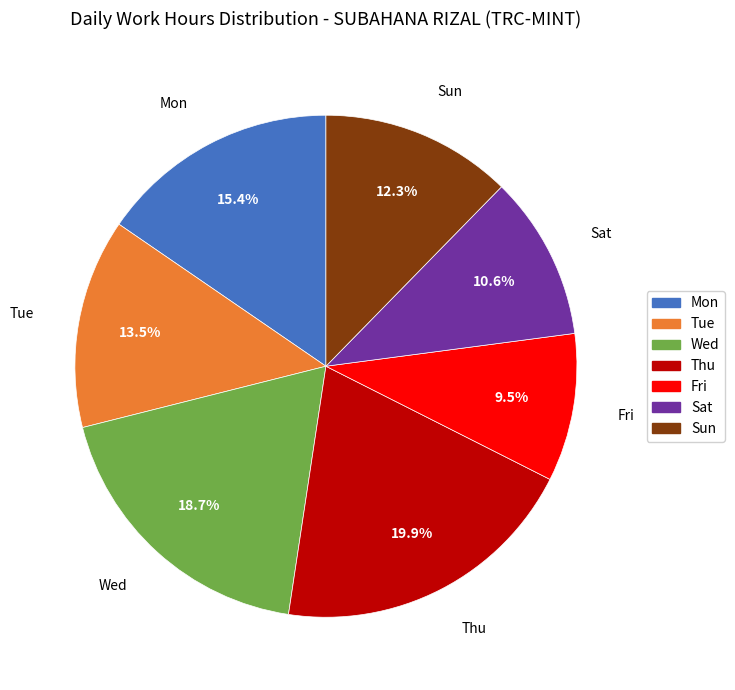

What is the ratio of the value at Wed to the value at Tue?

1.4